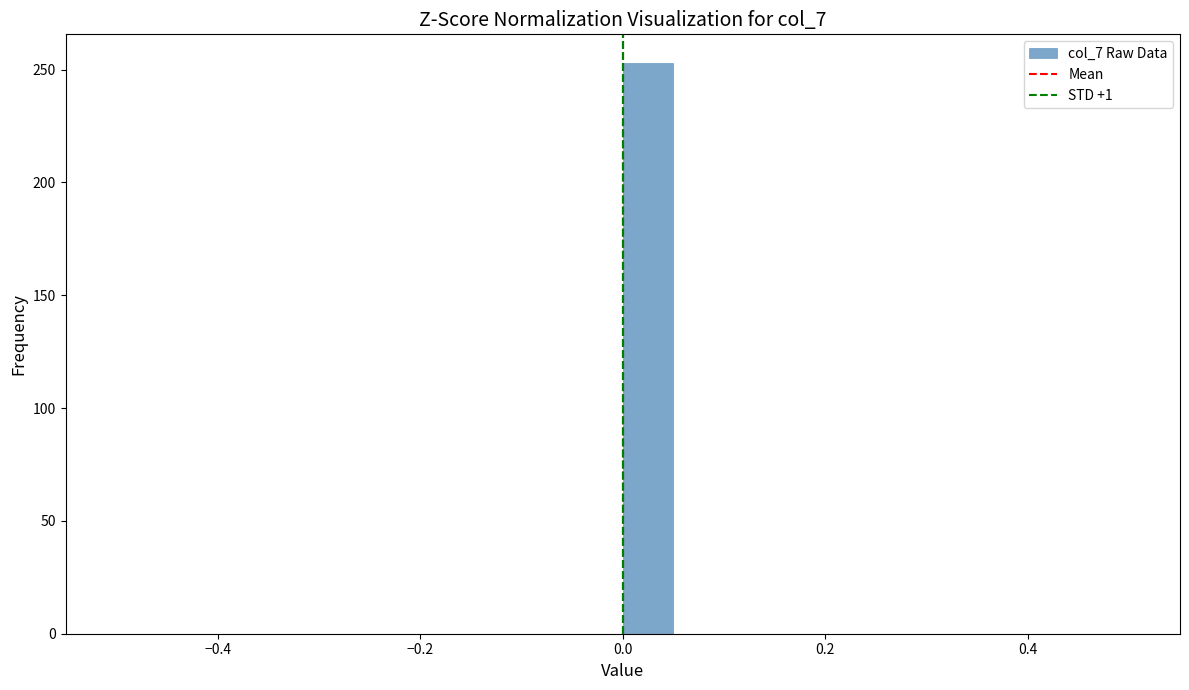

Around what value on the x-axis is the tallest bar? Give the approximate position of its centre, as read against the axis.

0.02